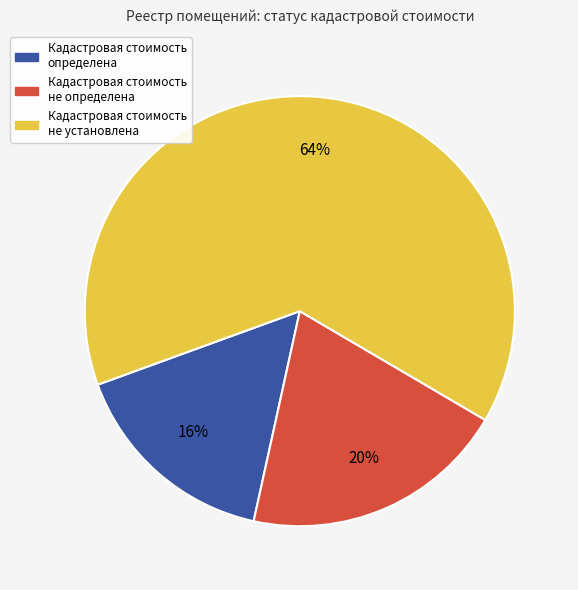

Is there a majority slice in this chart?

Yes